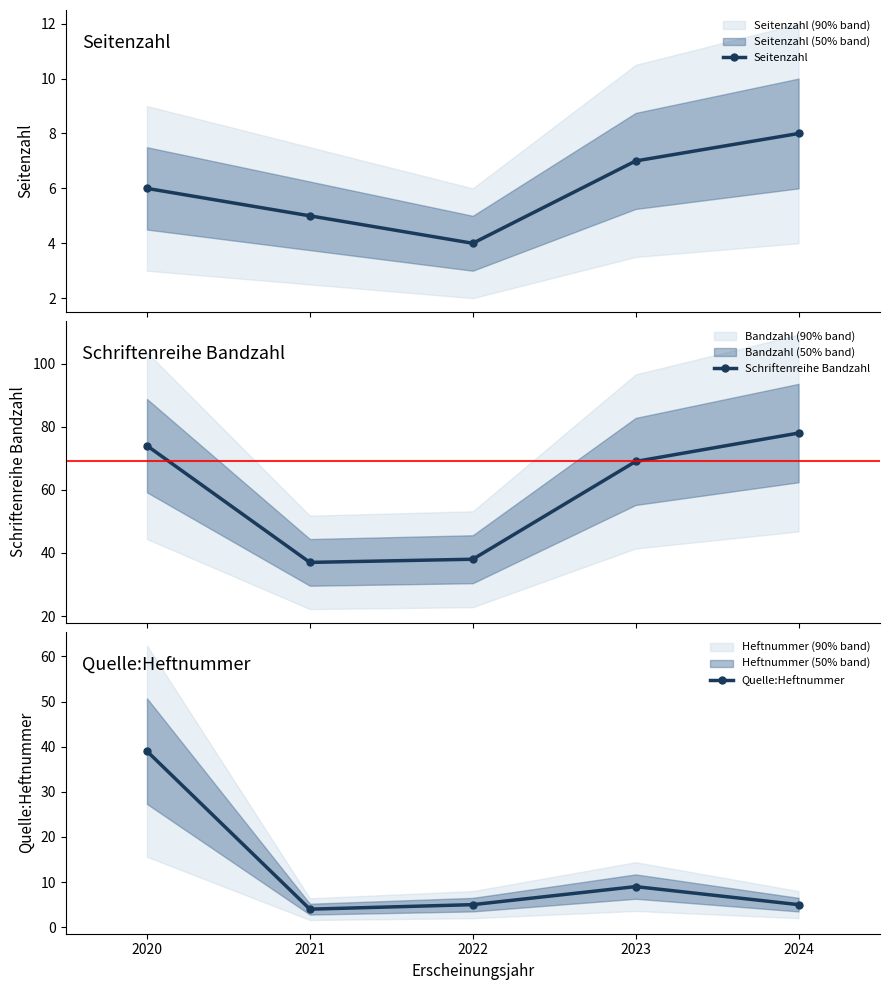

Which category has the lowest value in the Quelle:Heftnummer series?

2021